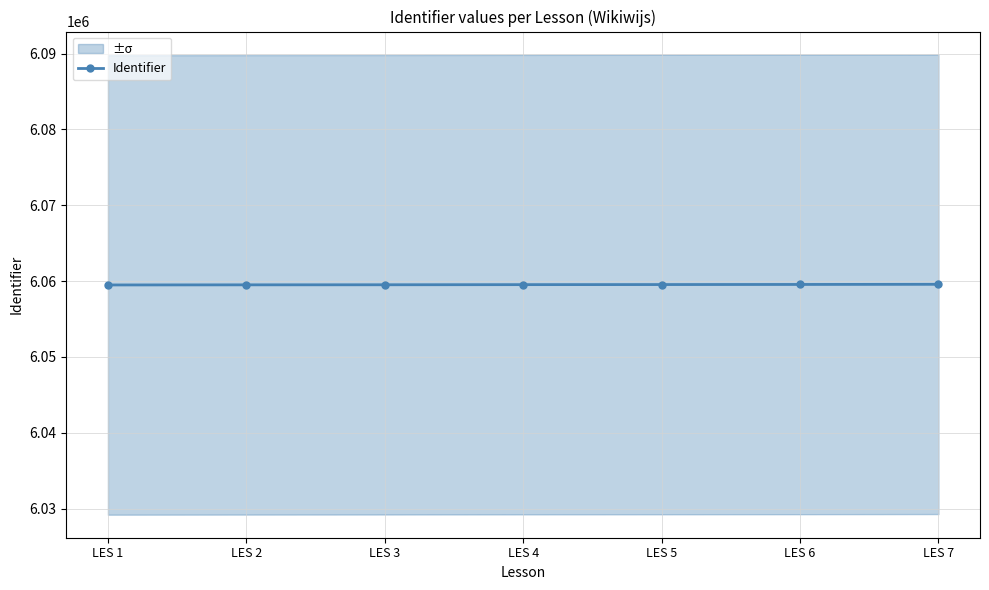

The chart shows a value of 6059571 at LES 7. True or false?

True